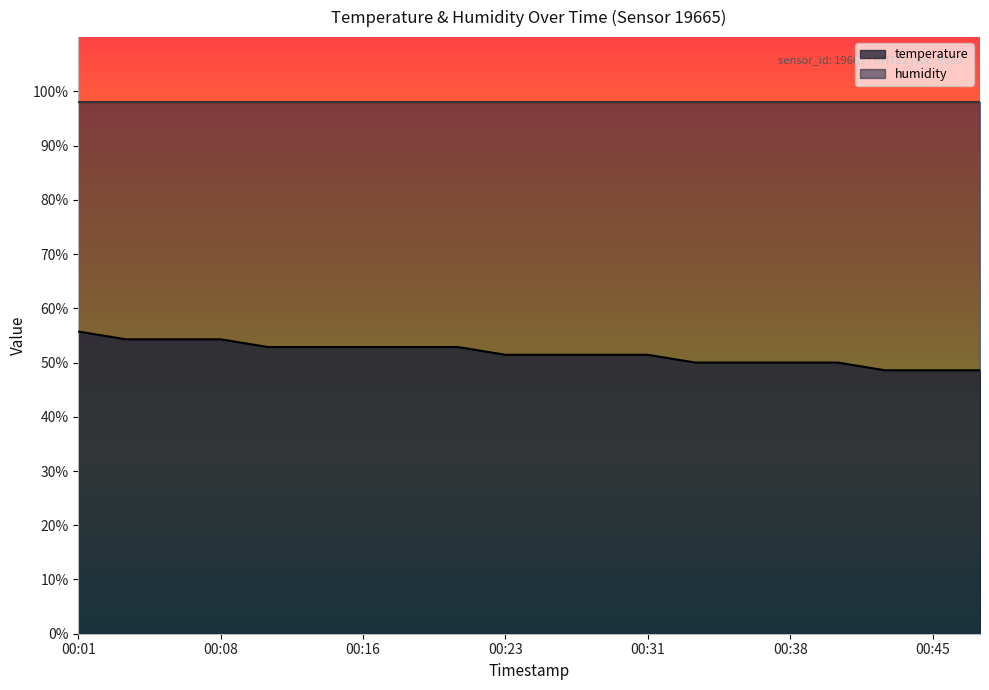

Rank the categories by value from lowest to highest.

00:43, 00:45, 00:48, 00:33, 00:35, 00:38, 00:40, 00:23, 00:26, 00:28, 00:31, 00:11, 00:13, 00:16, 00:18, 00:21, 00:03, 00:06, 00:08, 00:01